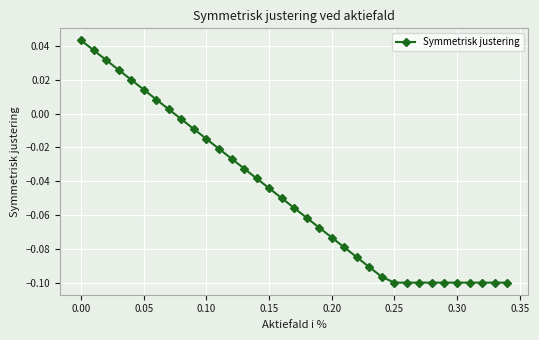

What is the sum of all values?

-1.7